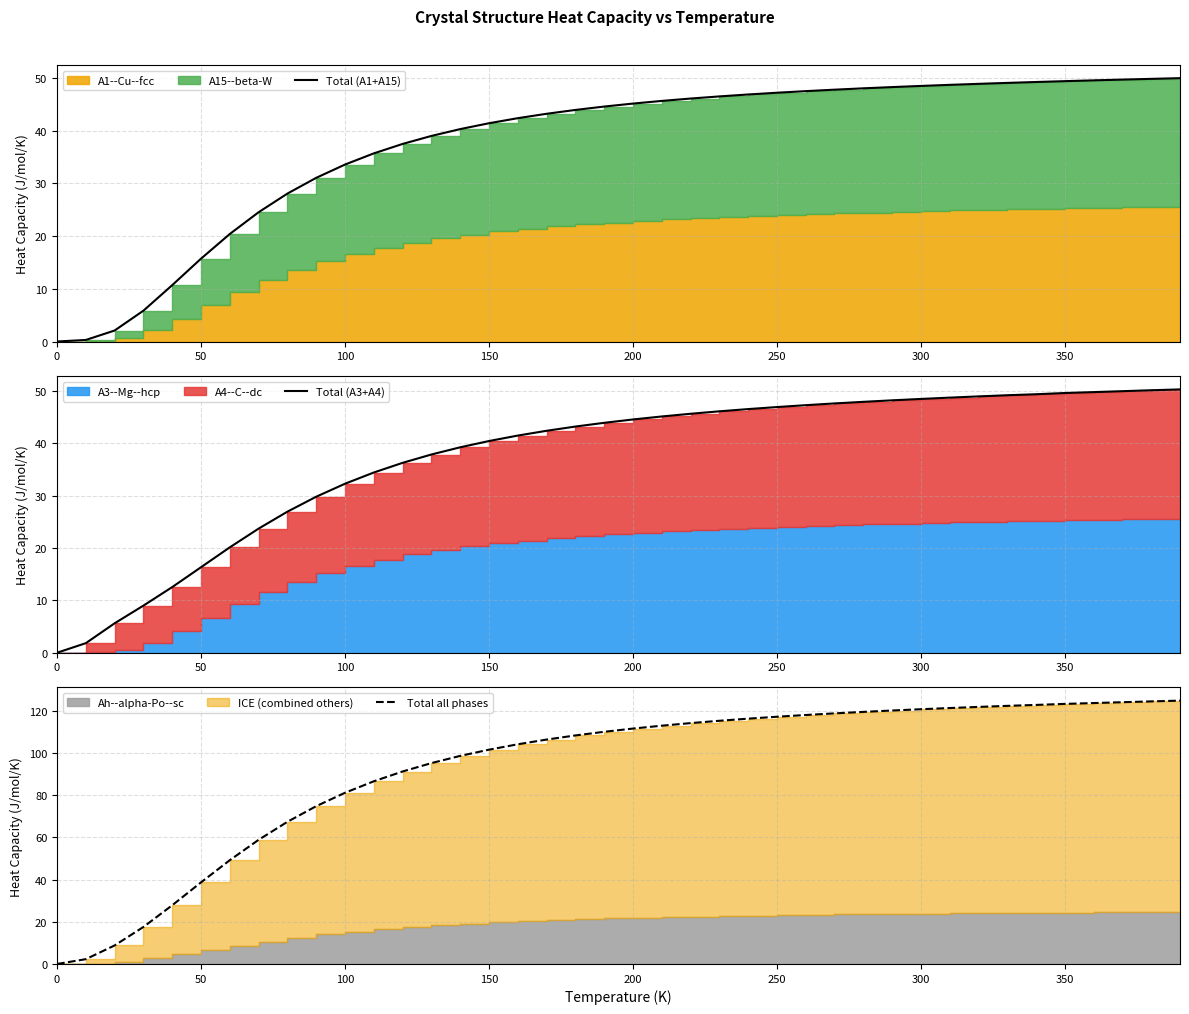

True or false: Total all phases and Total (A3+A4) cross at least once.

False